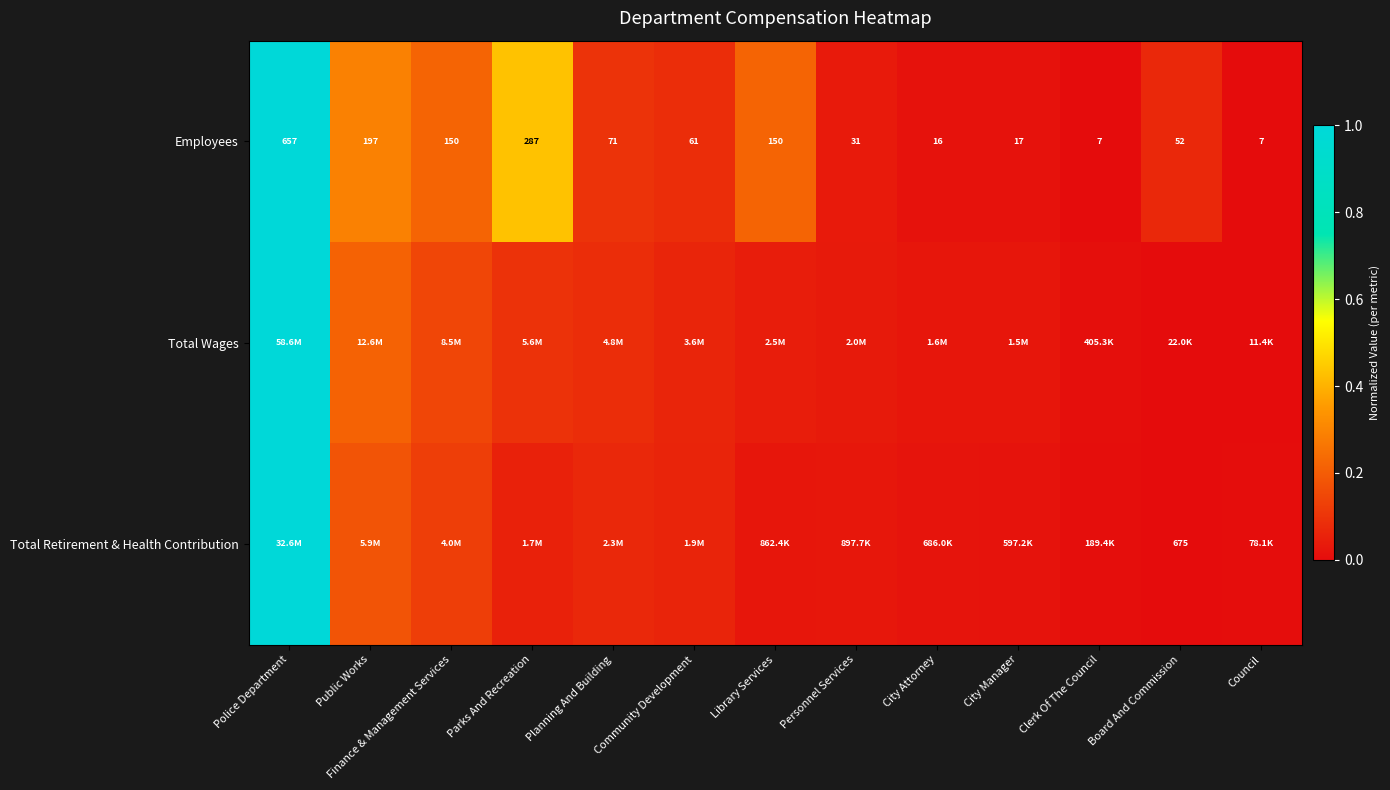

At which category is the sum across all series the highest?

Police Department